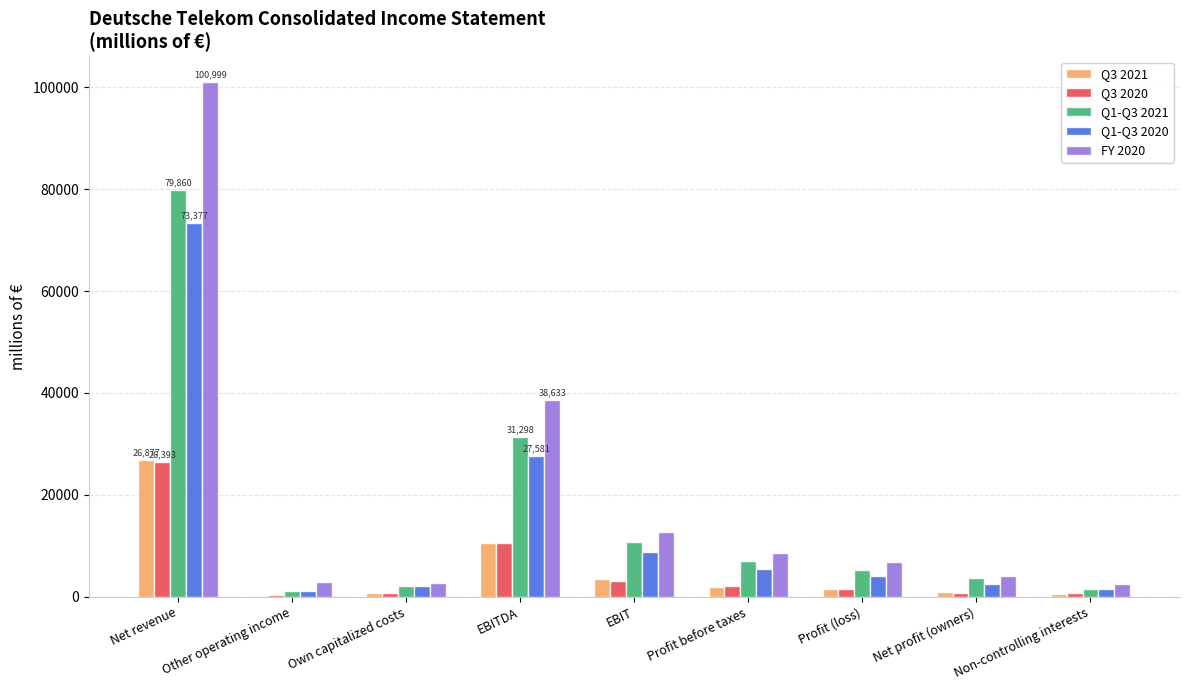

Is it true that Q3 2020 equals 7304 at EBITDA?

False